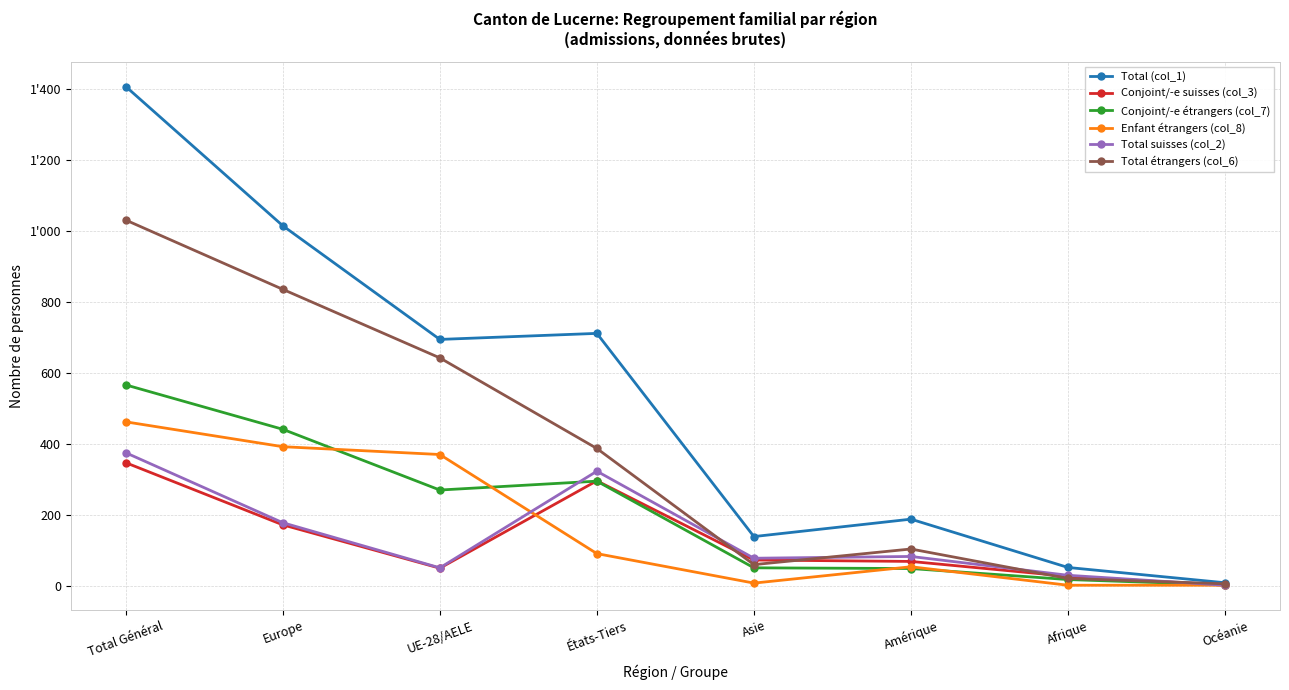

At which label does Enfant étrangers (col_8) first exceed 92?

Total Général